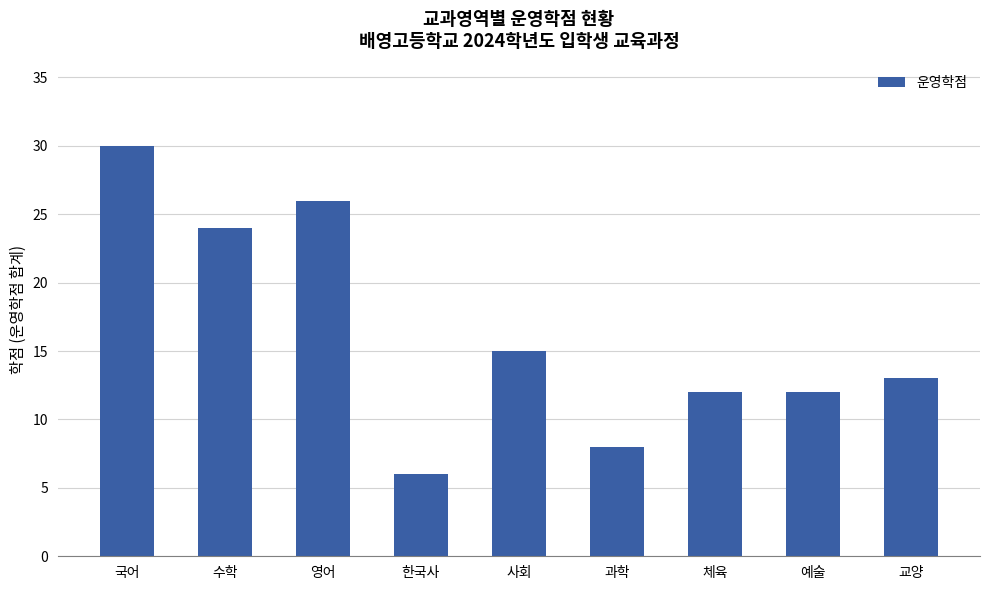

What is the ratio of the value at 과학 to the value at 교양?

0.6